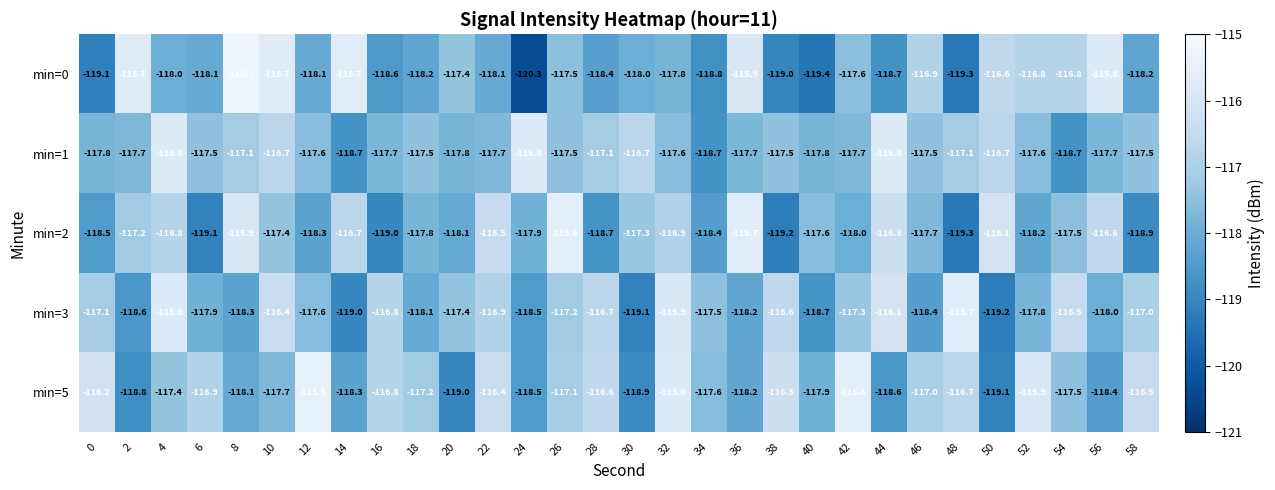

What is the average value of the min=5 series?

-117.3